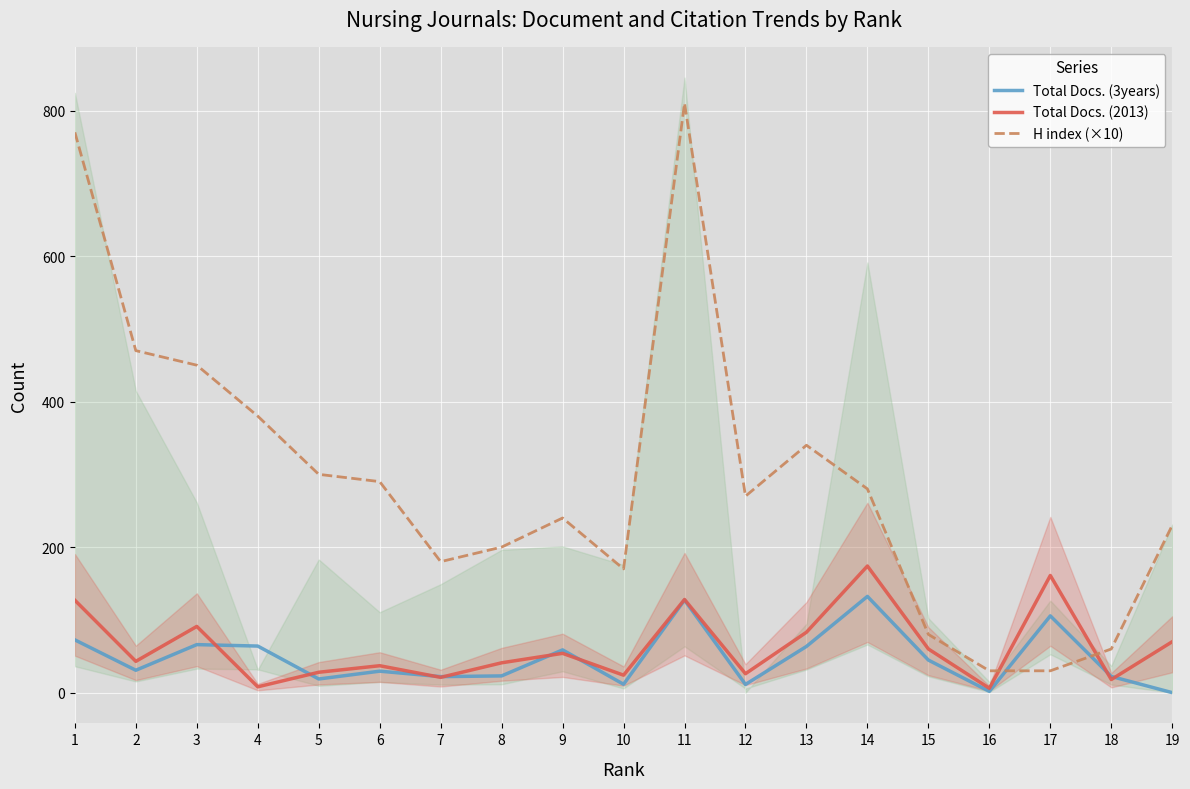

How many values in Total Docs. (3years) are above zero?

18